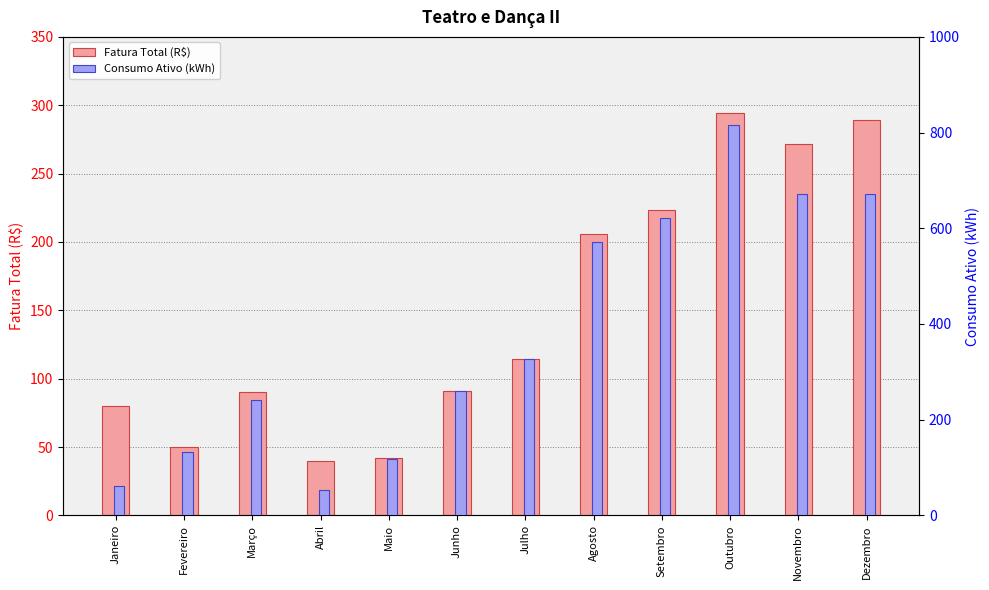

List the labels in order of Fatura Total (R$) value, smallest first.

Abril, Maio, Fevereiro, Janeiro, Março, Junho, Julho, Agosto, Setembro, Novembro, Dezembro, Outubro